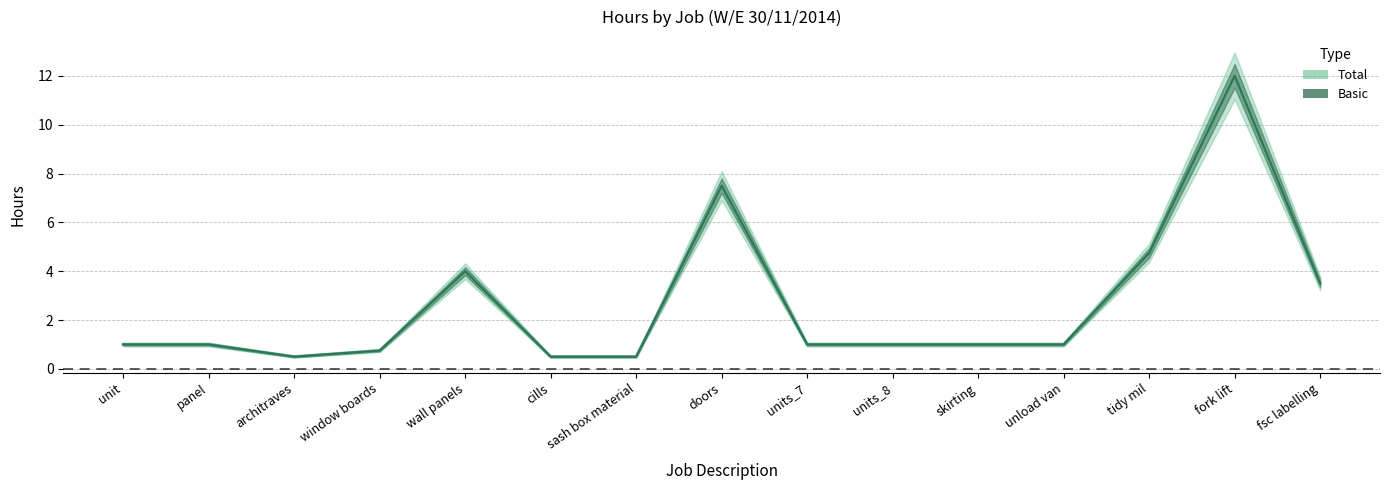

In Total, how many points are higher than both neighbors (excluding endpoints)?

3